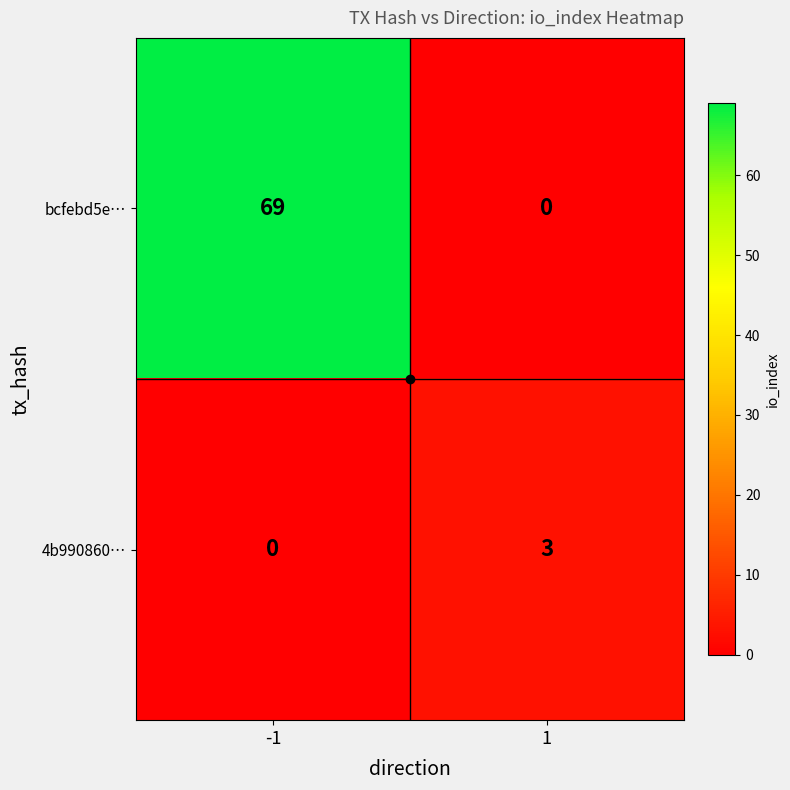

How many data points in 4b990860… are less than 3?

1